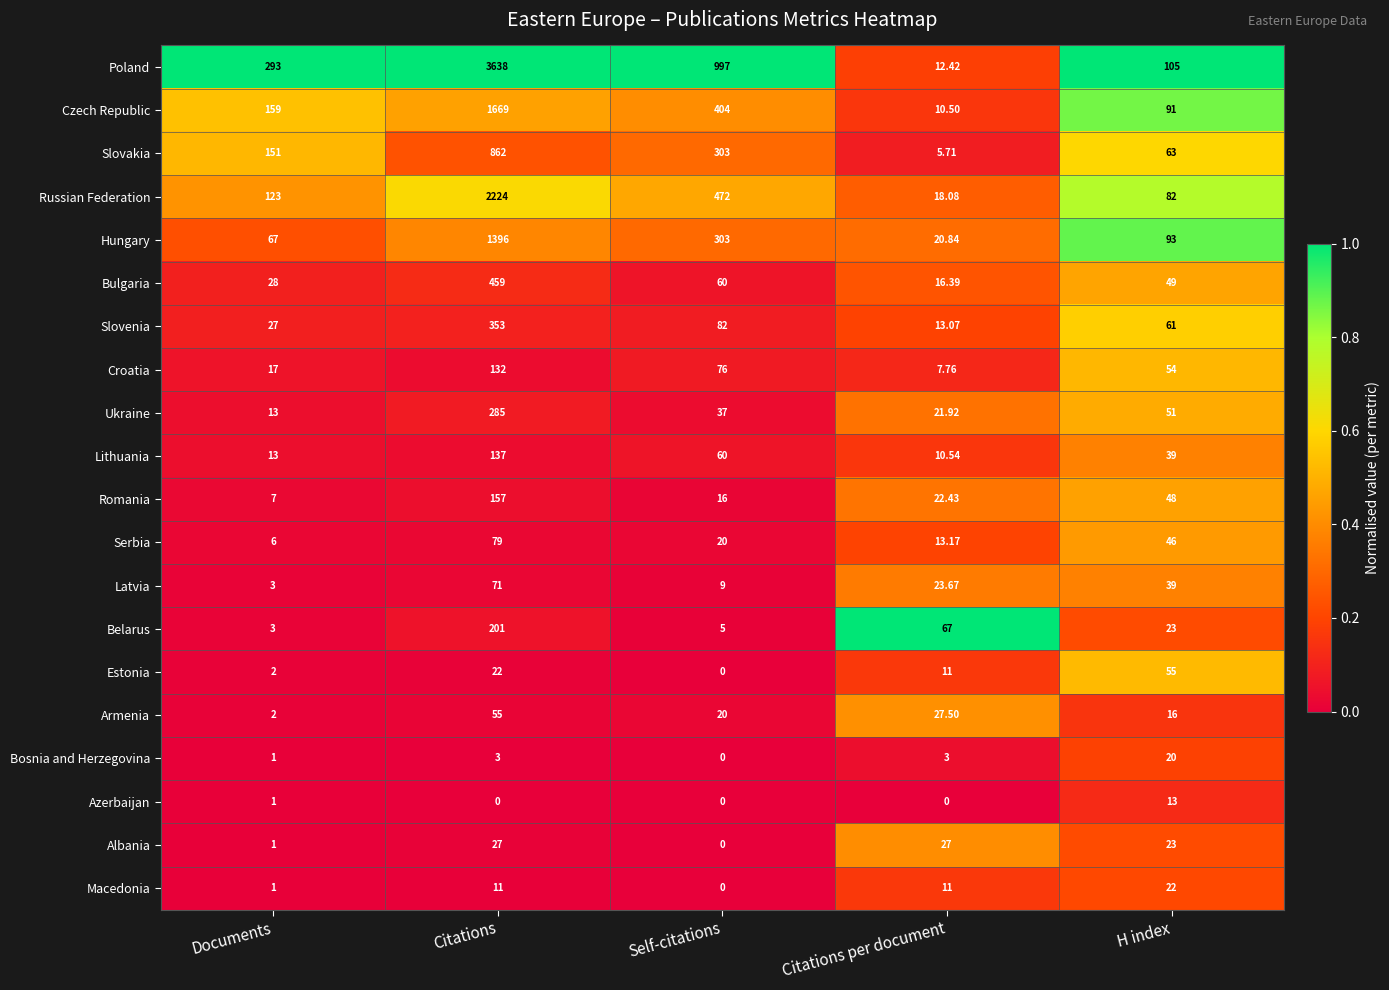

Which category has the lowest value in the Croatia series?

Citations per document